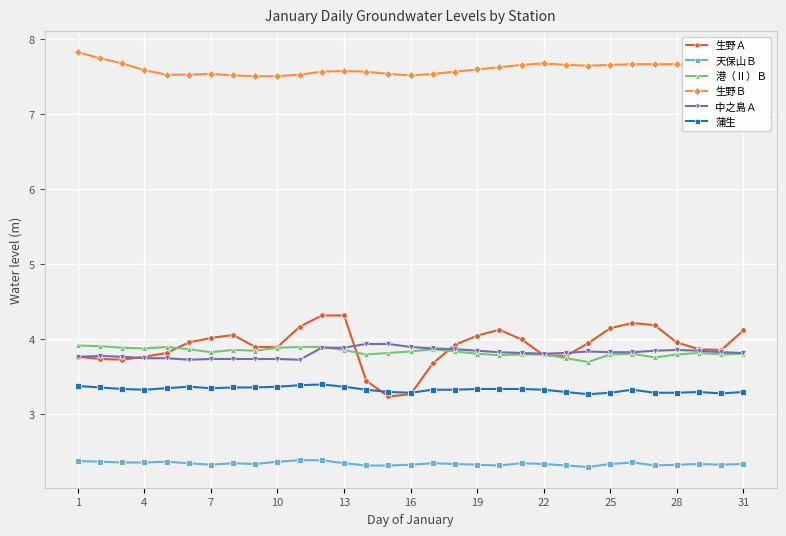

What are all the series names shown in the legend?

生野Ａ, 天保山Ｂ, 港（Ⅱ）Ｂ, 生野Ｂ, 中之島Ａ, 蒲生